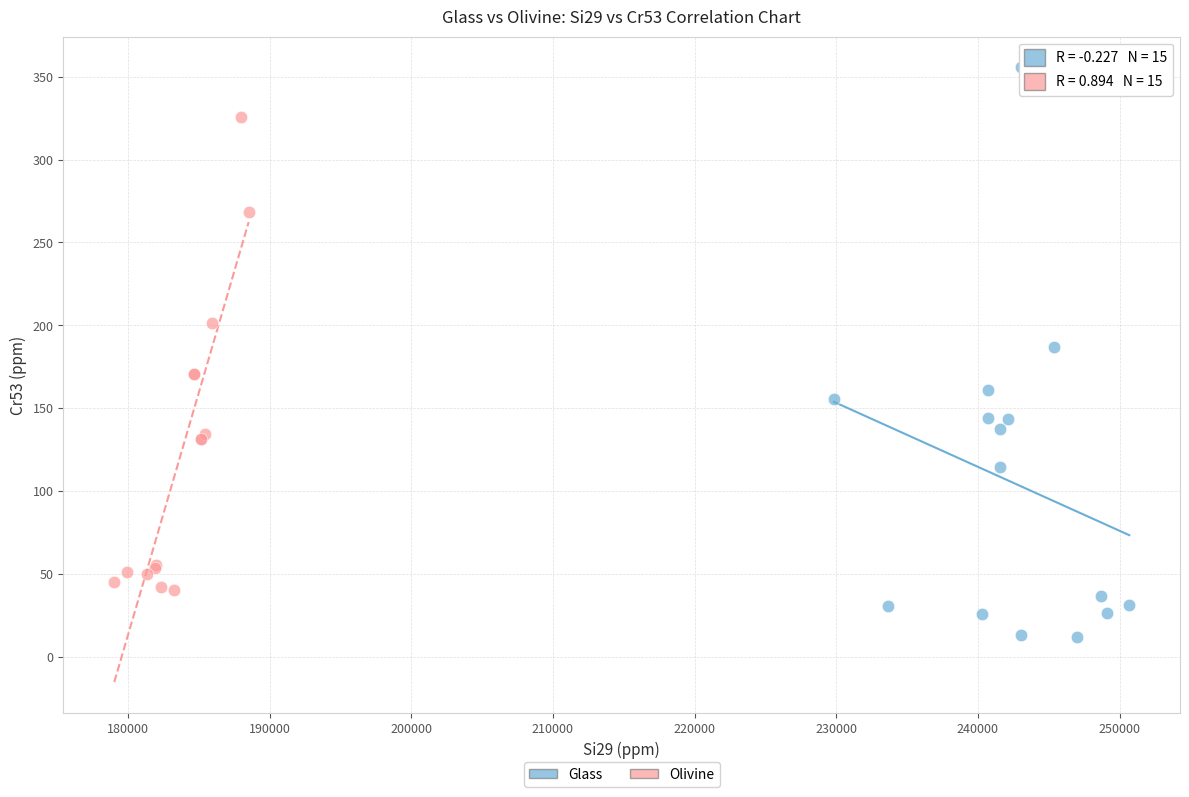

Which series reaches the maximum Y coordinate?

Glass